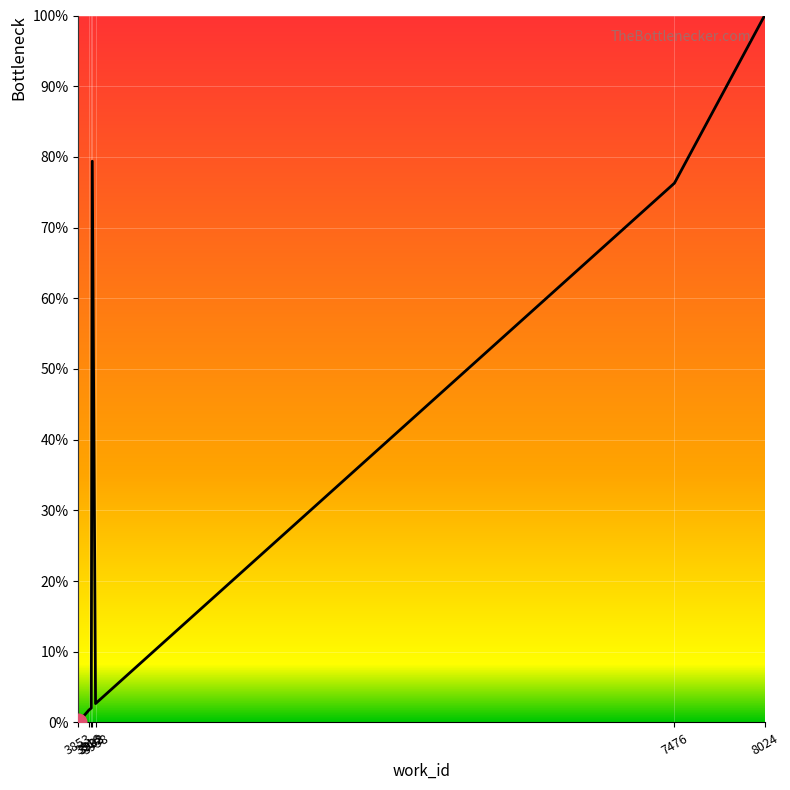

Is this an area chart (filled region under the line)?

No